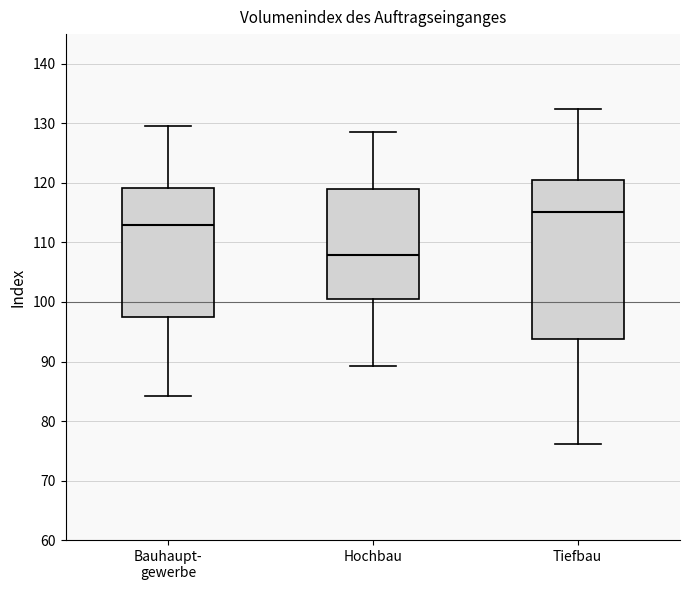

Reading left to right, transcribe this box plot: for each box, give where its median line is, the range the box spans, and where its two whiskers end, as read against the y-axis. The values are not printed on the chart, so give them approximately, as read against the axis.

Bauhaupt- gewerbe: median 113, box 97 to 119, whiskers 84 to 130
Hochbau: median 108, box 101 to 119, whiskers 89 to 129
Tiefbau: median 115, box 94 to 121, whiskers 76 to 132